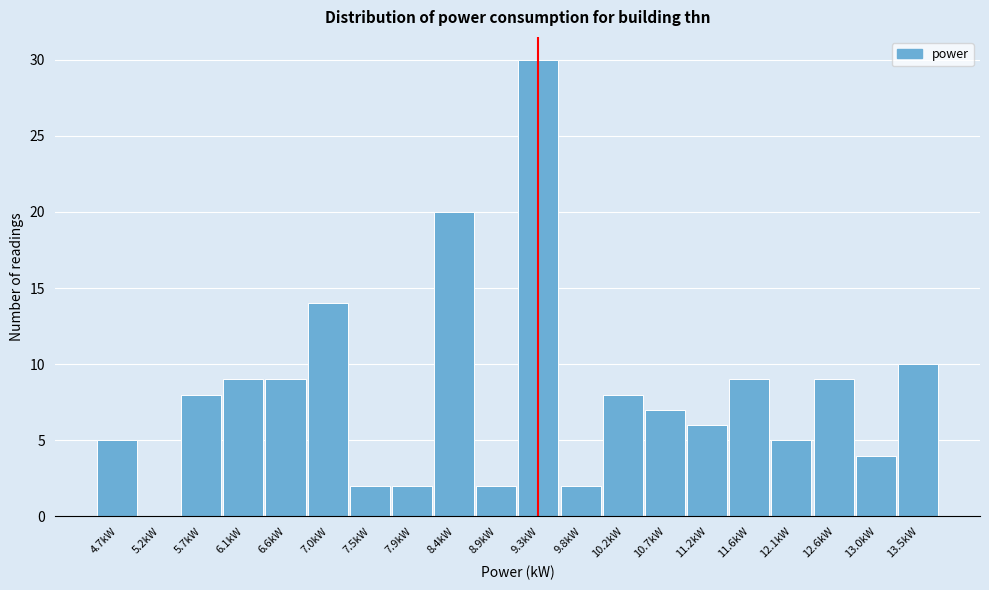

Reading left to right, list every bar in this chart as the range it spans on the x-axis followed by its height. Neither the bar edges nor the heights are printed on the chart, so give them approximately, as read against the axes.

4.50 to 4.96: 5
4.96 to 5.42: 0
5.42 to 5.88: 8
5.88 to 6.34: 9
6.34 to 6.80: 9
6.80 to 7.26: 14
7.26 to 7.72: 2
7.72 to 8.18: 2
8.18 to 8.64: 20
8.64 to 9.10: 2
9.10 to 9.56: 30
9.56 to 10.02: 2
10.02 to 10.48: 8
10.48 to 10.94: 7
10.94 to 11.40: 6
11.40 to 11.86: 9
11.86 to 12.32: 5
12.32 to 12.78: 9
12.78 to 13.24: 4
13.24 to 13.70: 10